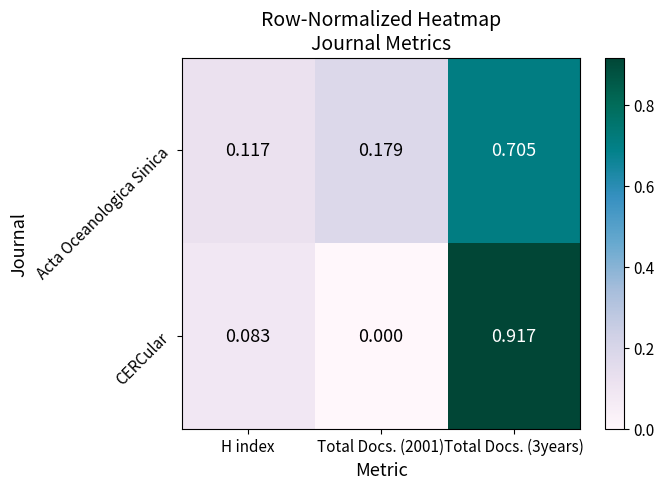

Between H index and Total Docs. (3years), which series saw the biggest shift?

CERCular